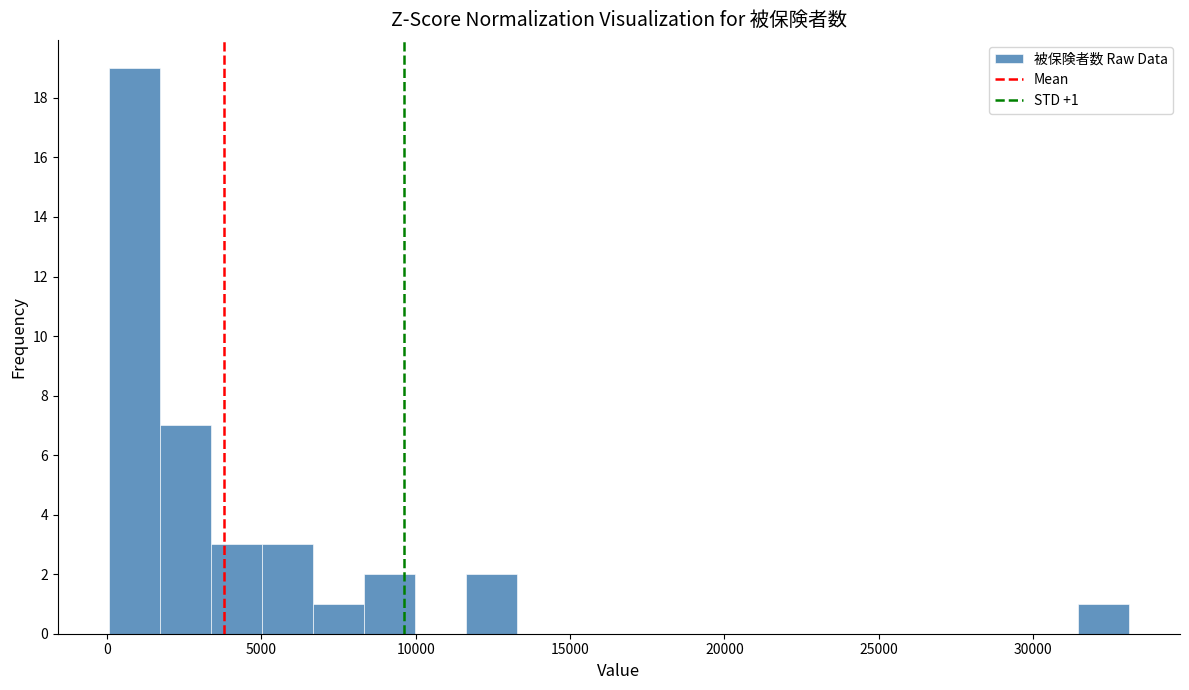

Around what value on the x-axis is the tallest bar? Give the approximate position of its centre, as read against the axis.

1000